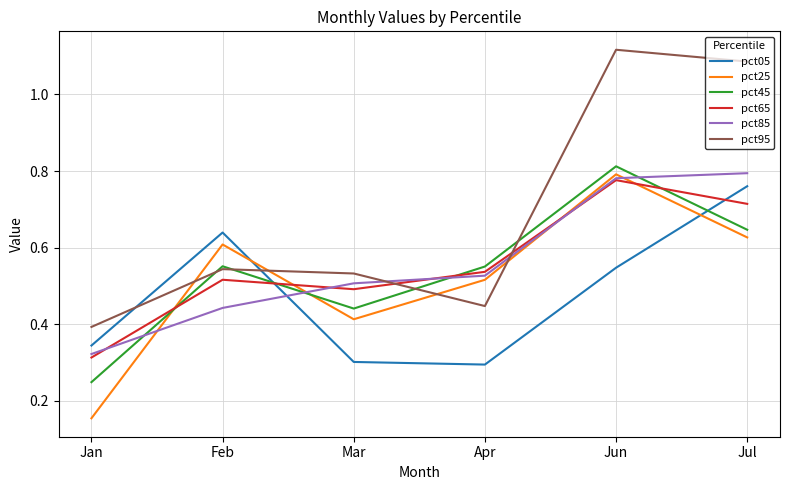

True or false: pct85 has a value of 0.1 at Feb.

False